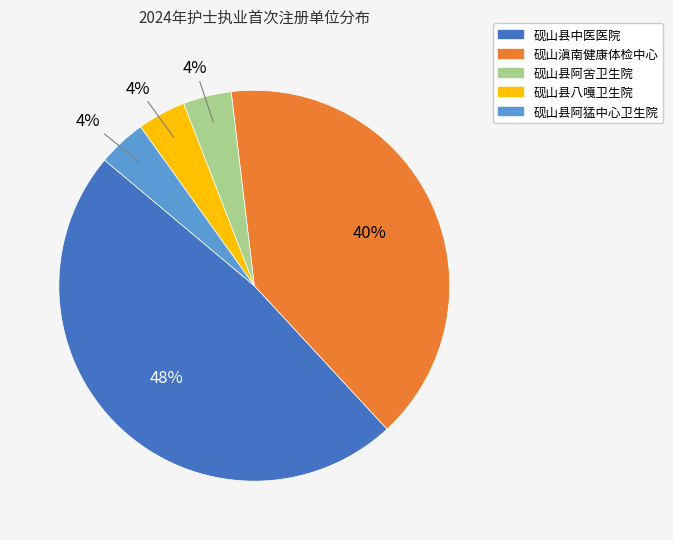

What percentage is the 砚山县阿舍卫生院 slice, to the nearest percent?

4%